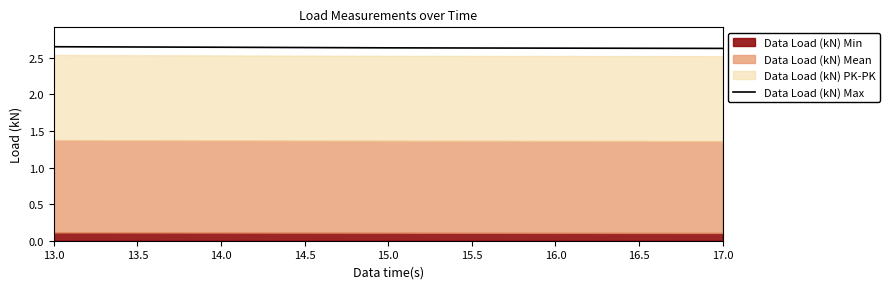

Is it true that Data Load (kN) Max equals 4.5 at 15.0?

False